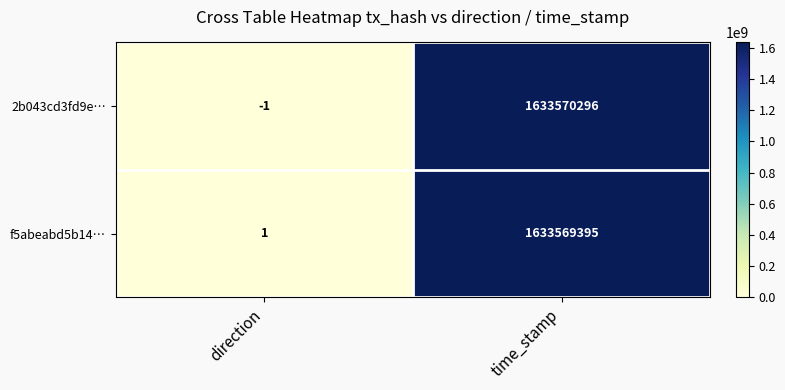

Which series has the largest range (max minus min)?

2b043cd3fd9e…